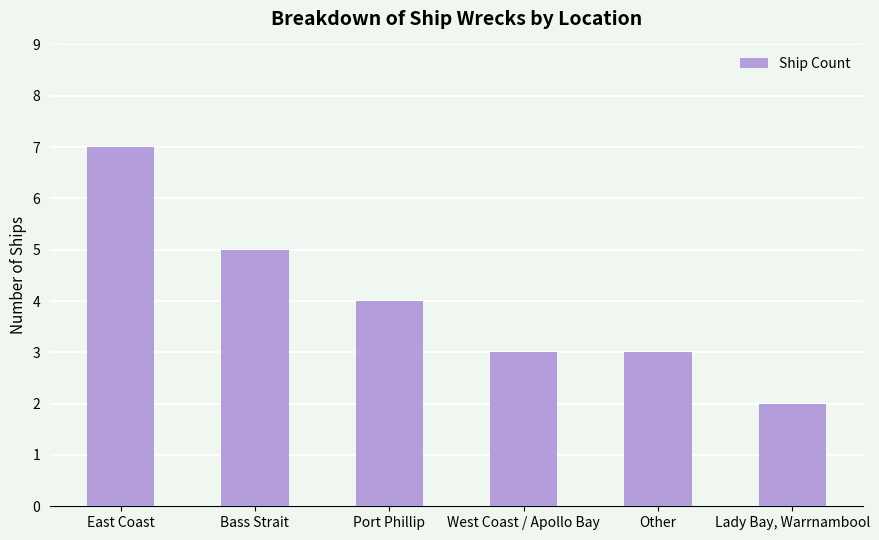

True or false: the data shows 2 at Lady Bay, Warrnambool.

True